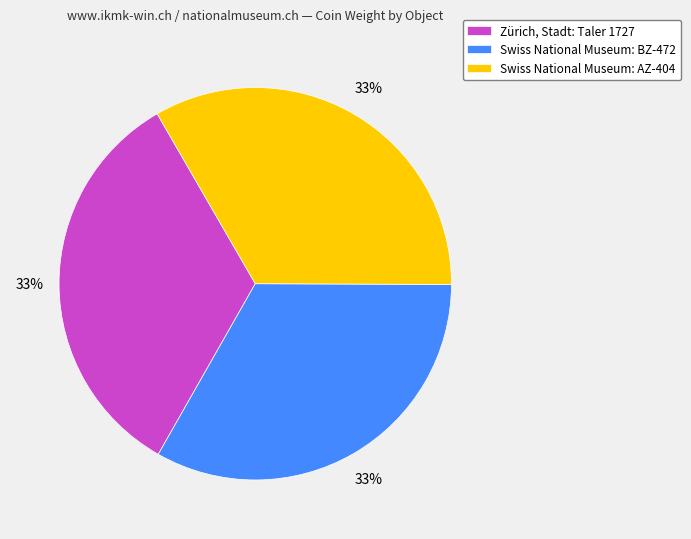

Count the number of slices in the pie.

3